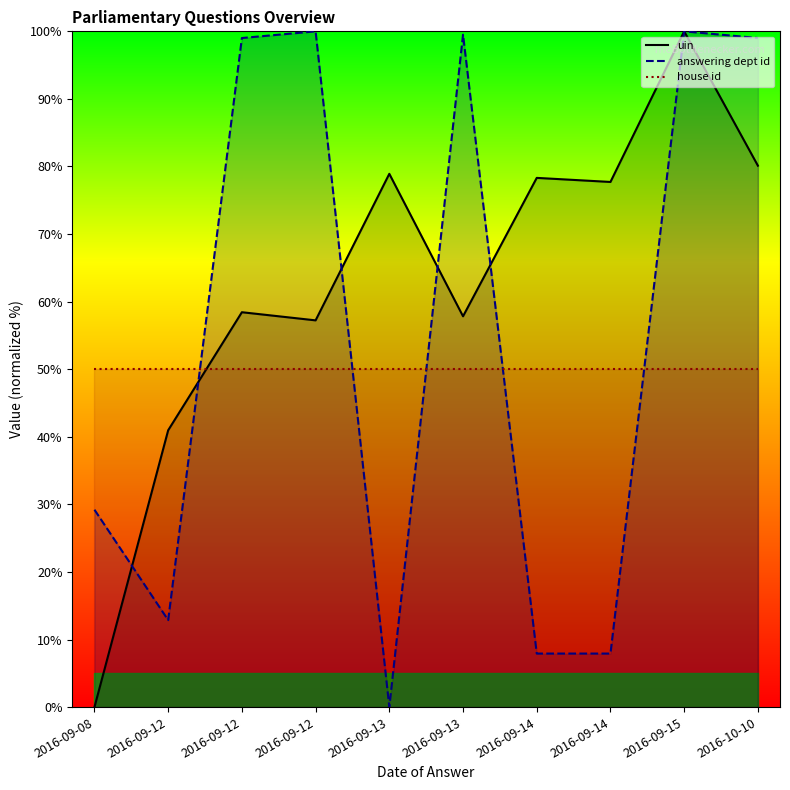

Is it true that house id equals 50.0 at 2016-09-12?

True